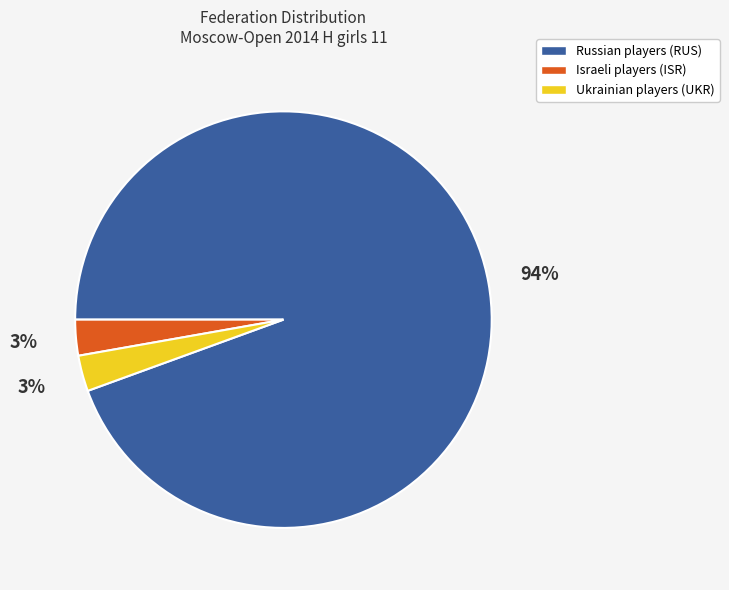

Is there any slice that represents more than half of the pie?

Yes